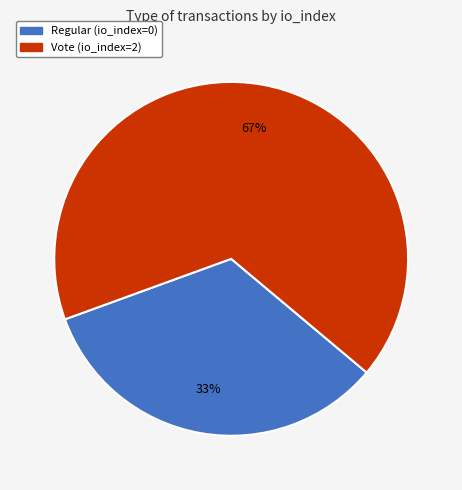

Which slice is the smallest?

Regular (io_index=0)